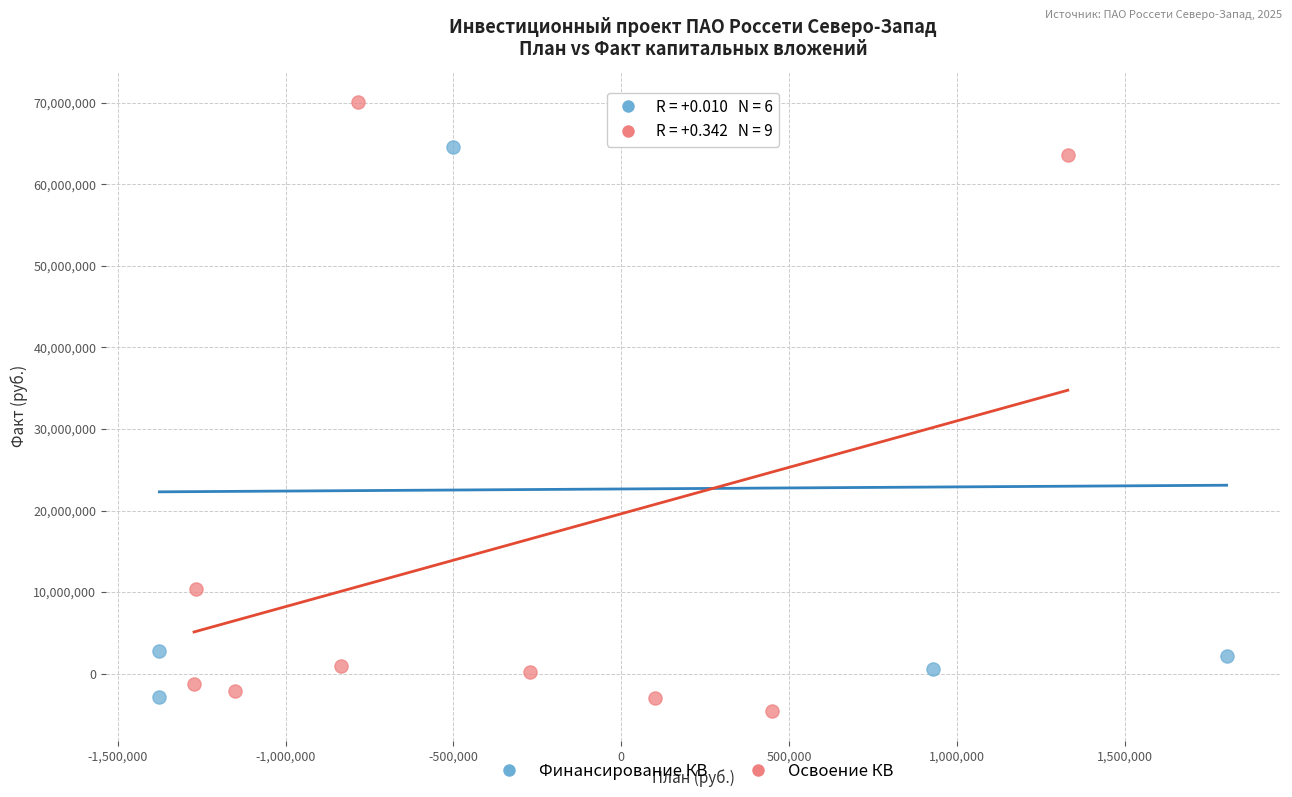

What are all the series names shown in the legend?

Финансирование КВ, Освоение КВ